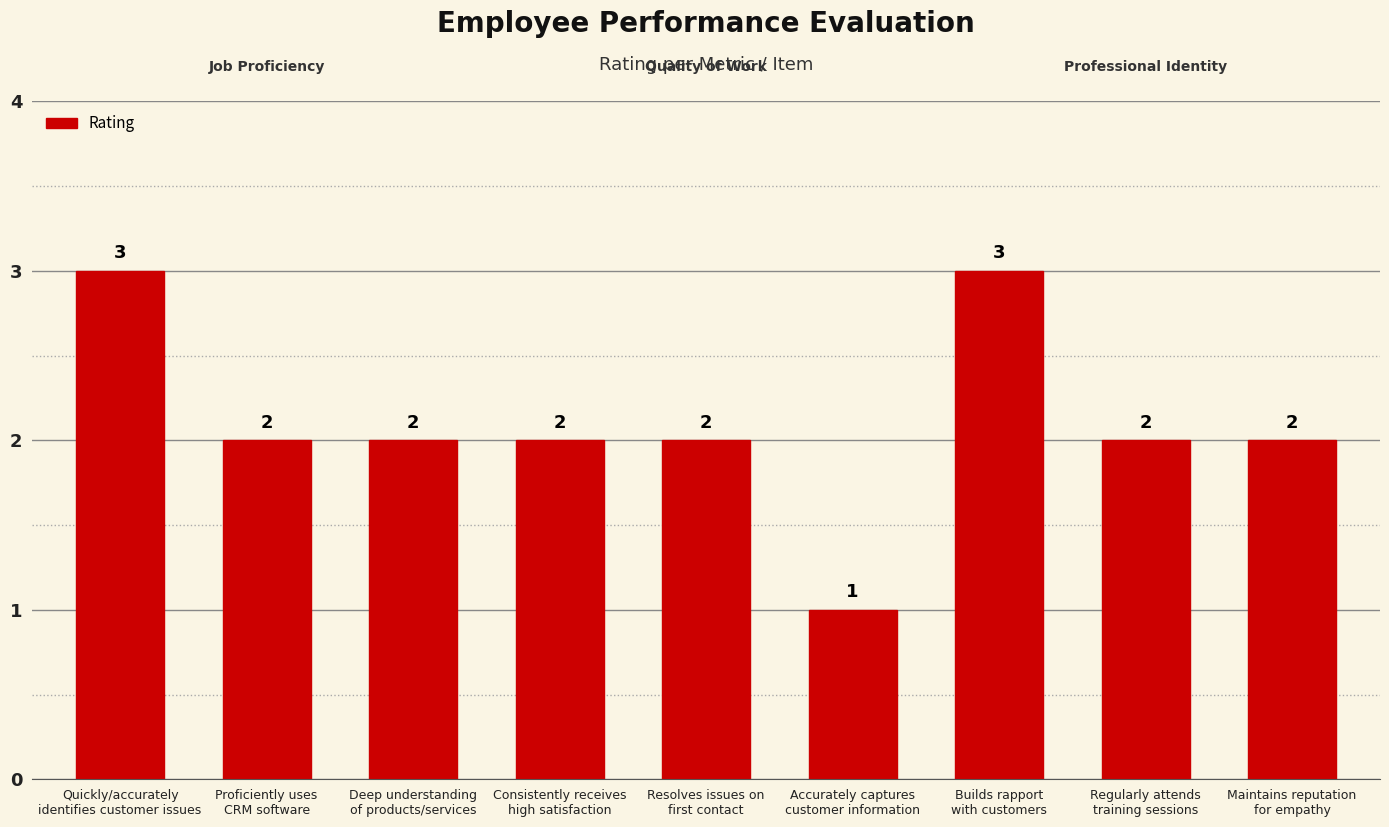

What is the approximate value at Proficiently uses
CRM software?

2